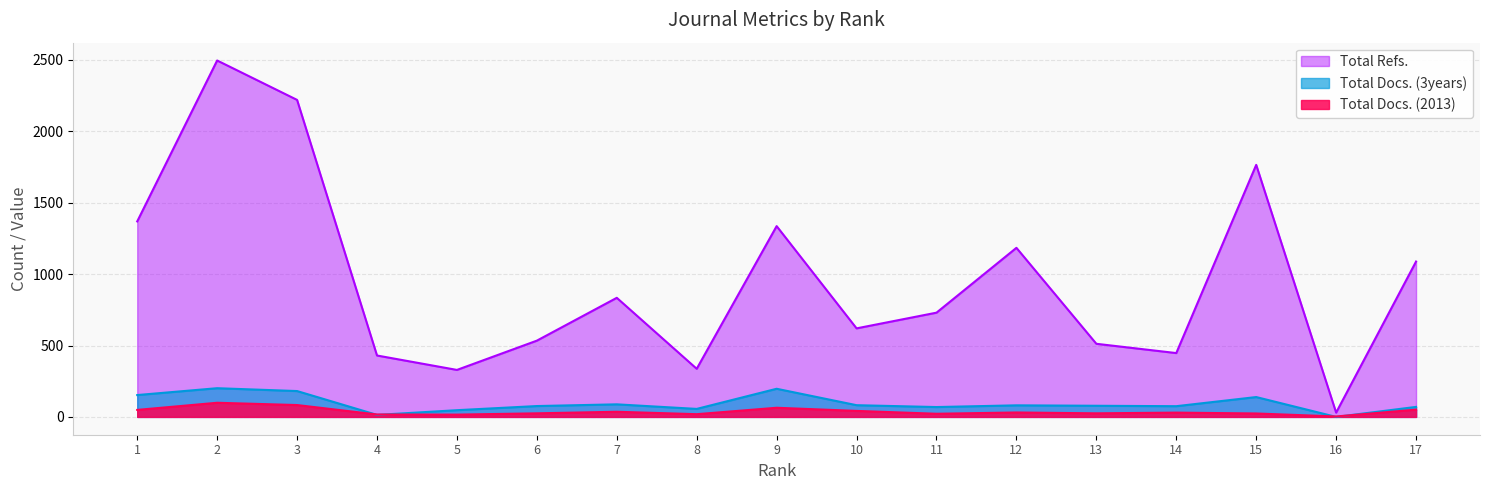

What is the value of the Total Refs. point at the 3rd from the left?

2220